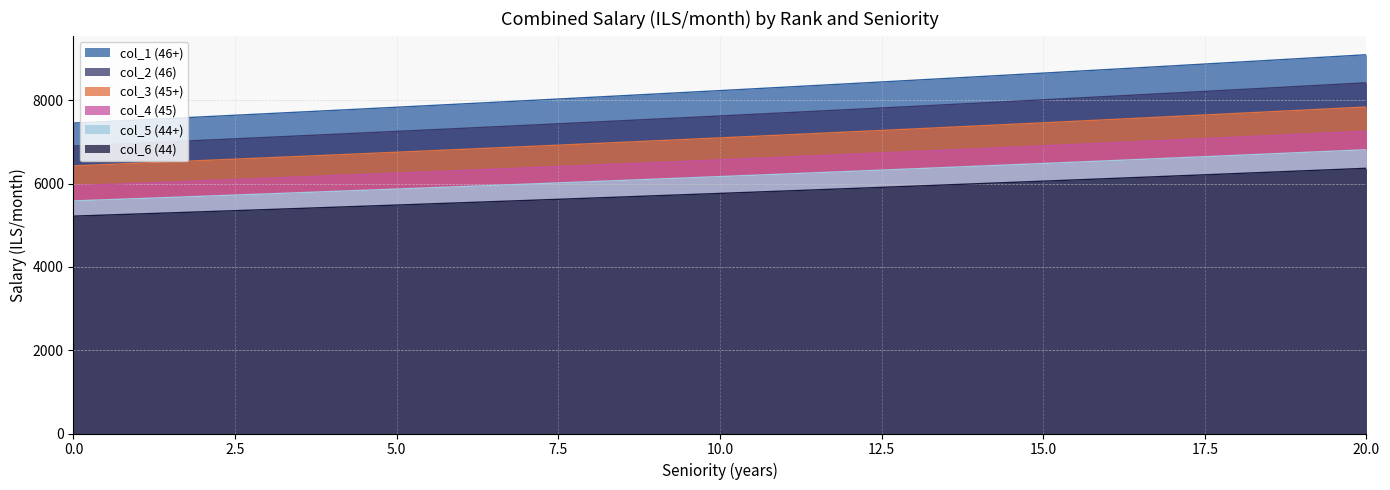

What is the difference between the col_6 (44) values at 16 and 12?

238.7